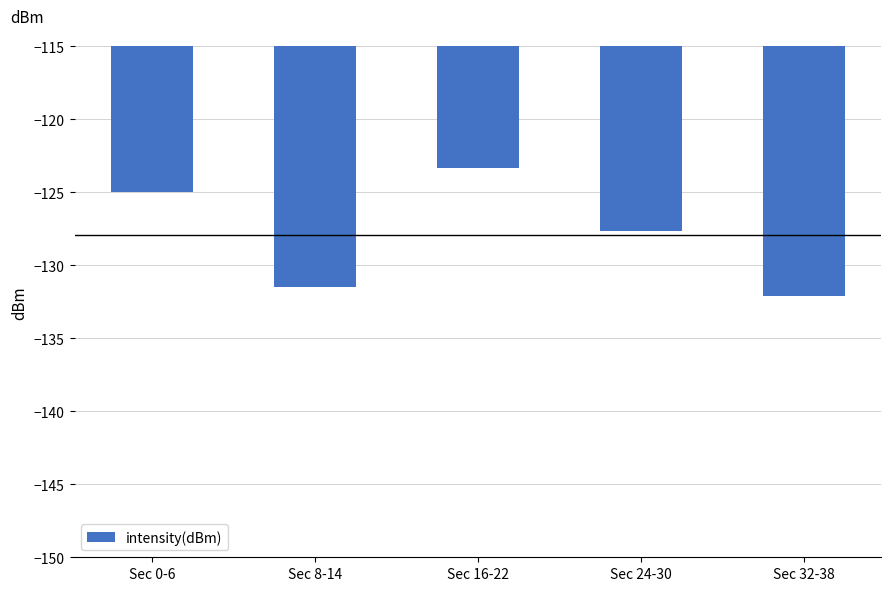

Which has a higher value, Sec 16-22 or Sec 8-14?

Sec 16-22